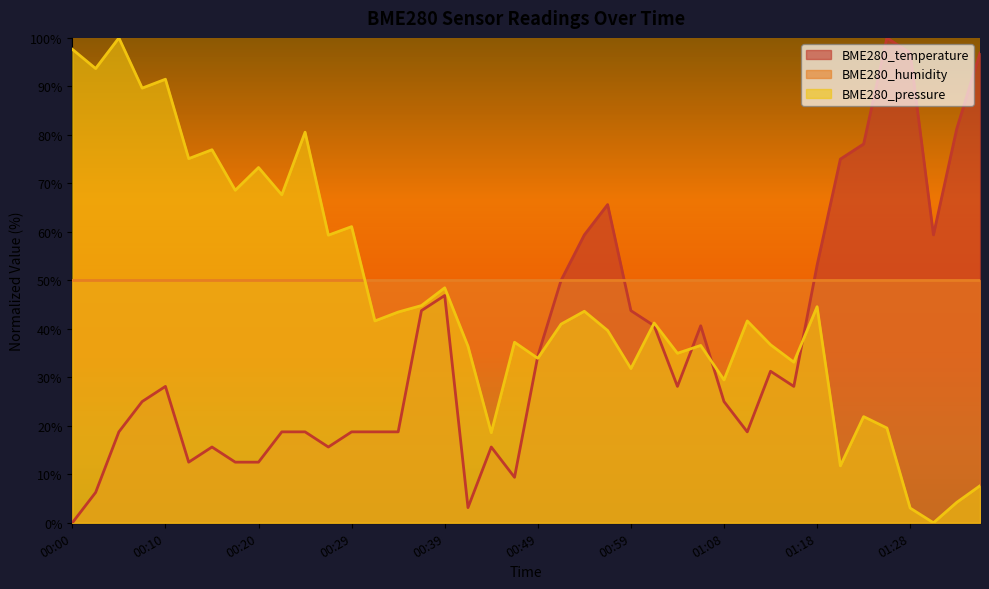

The value of BME280_temperature at 00:20 is 22.0. True or false?

False